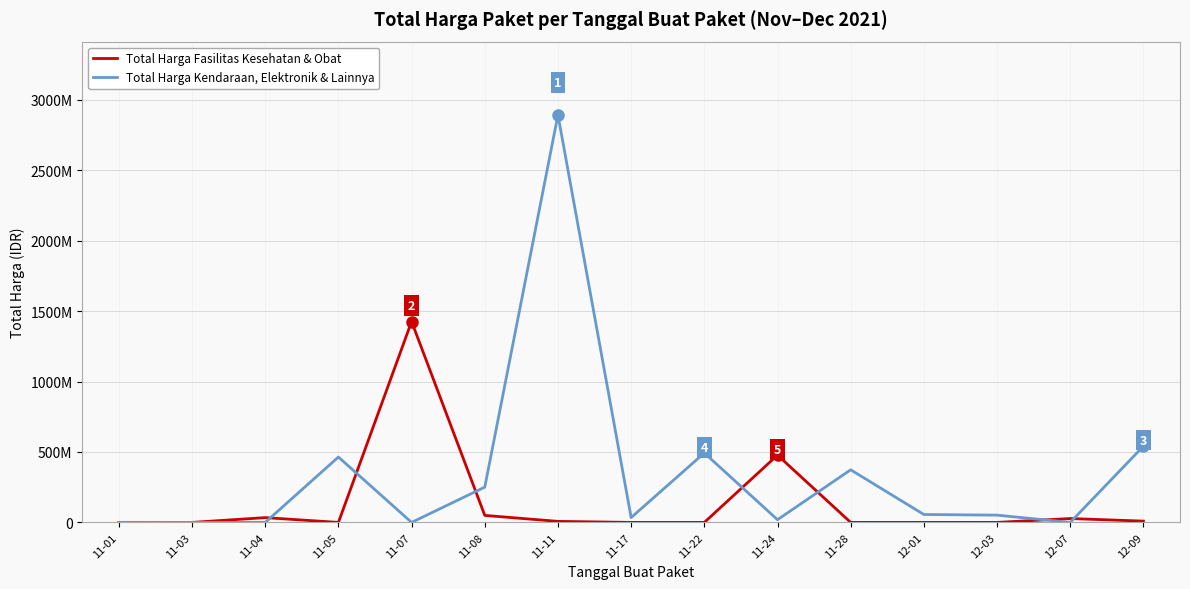

What is the difference between the maximum and second lowest values in the Total Harga Fasilitas Kesehatan & Obat series?

1425867900